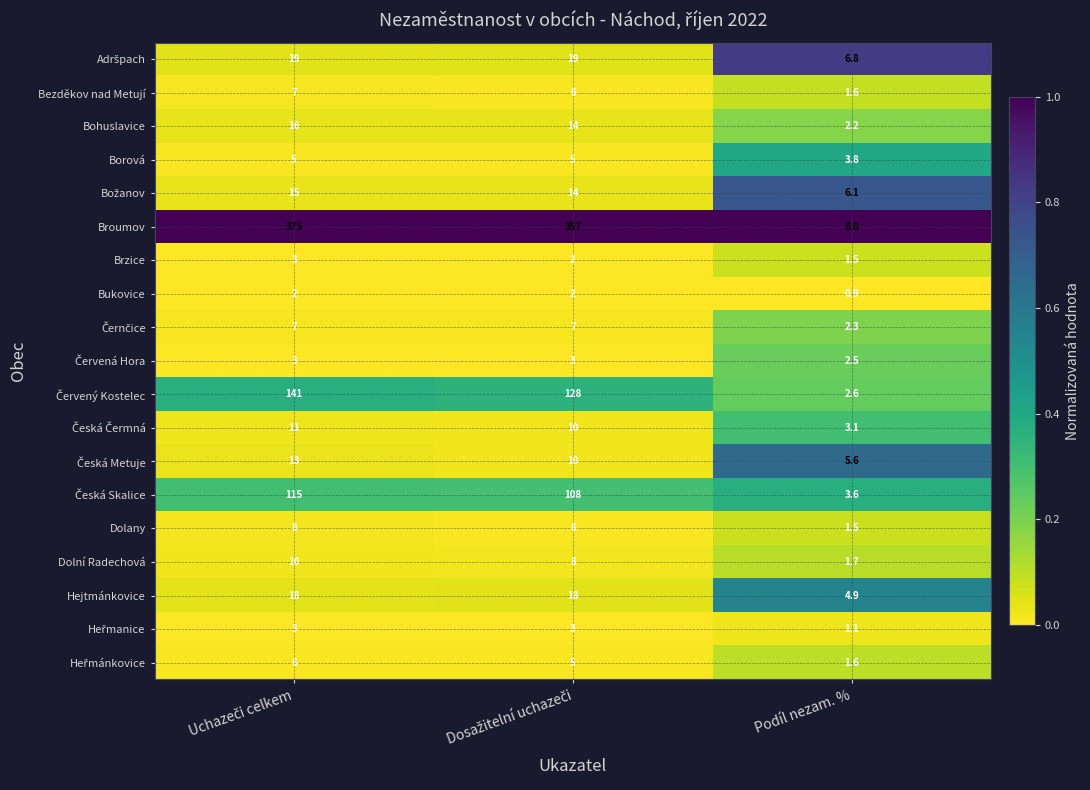

What is the difference between the second highest and minimum values in the Broumov series?

349.0